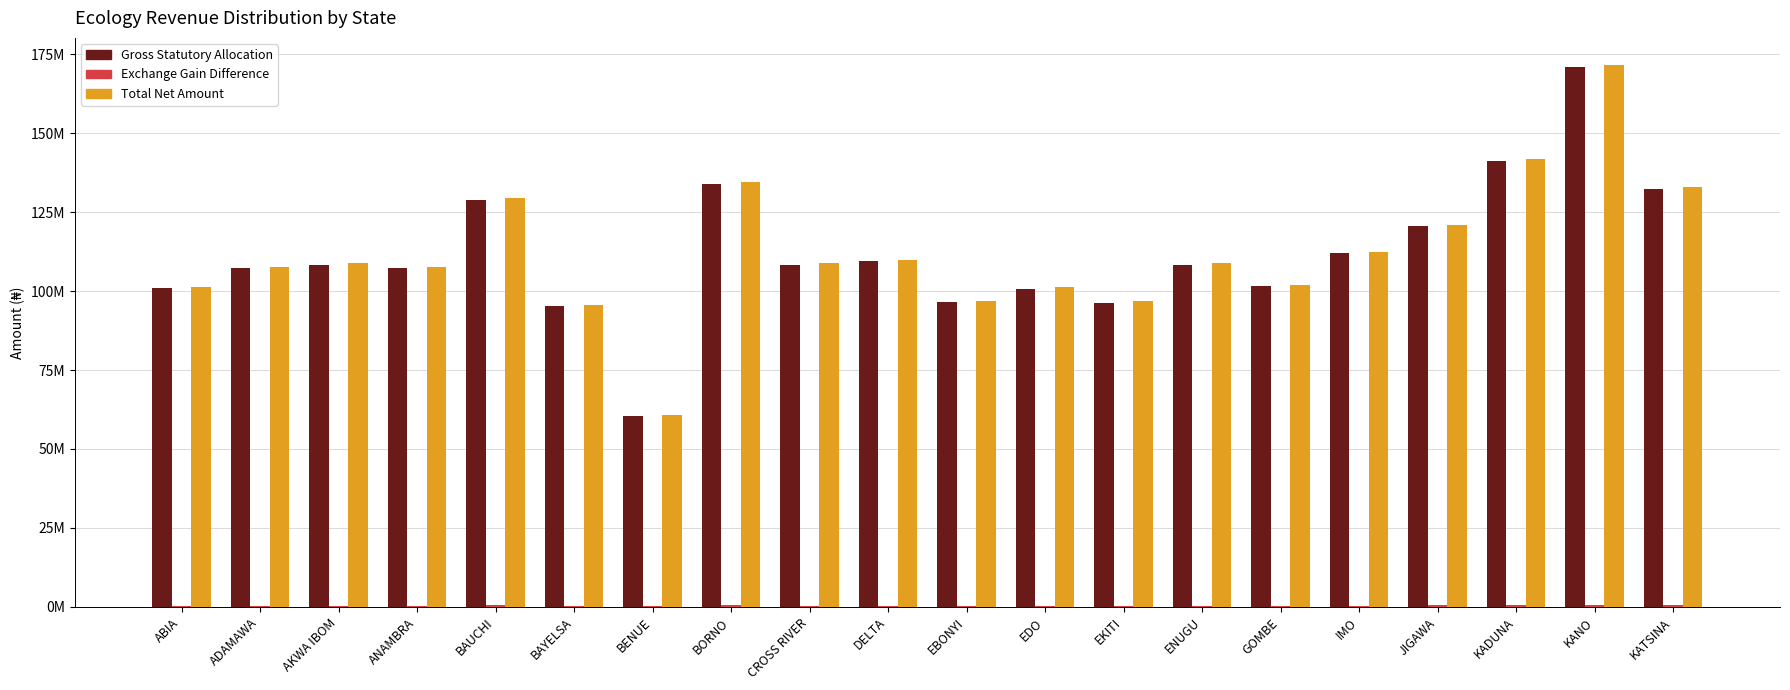

Are the bars horizontal?

No